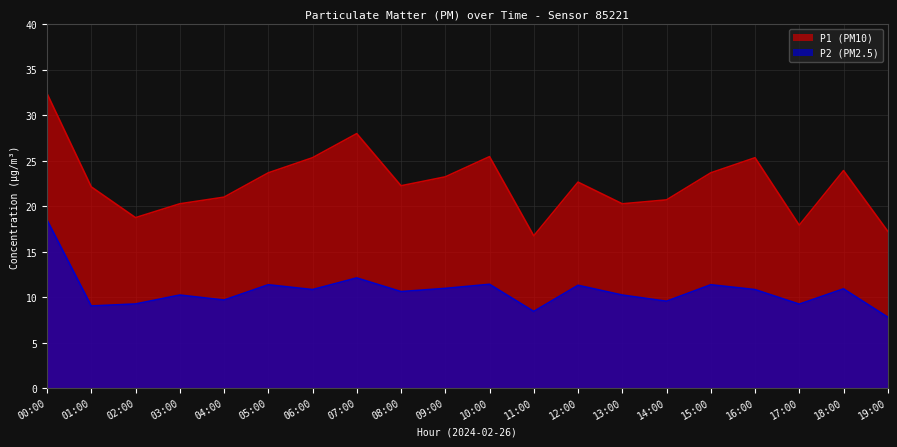

What is the difference between the highest and lowest values at 10:00?

14.0